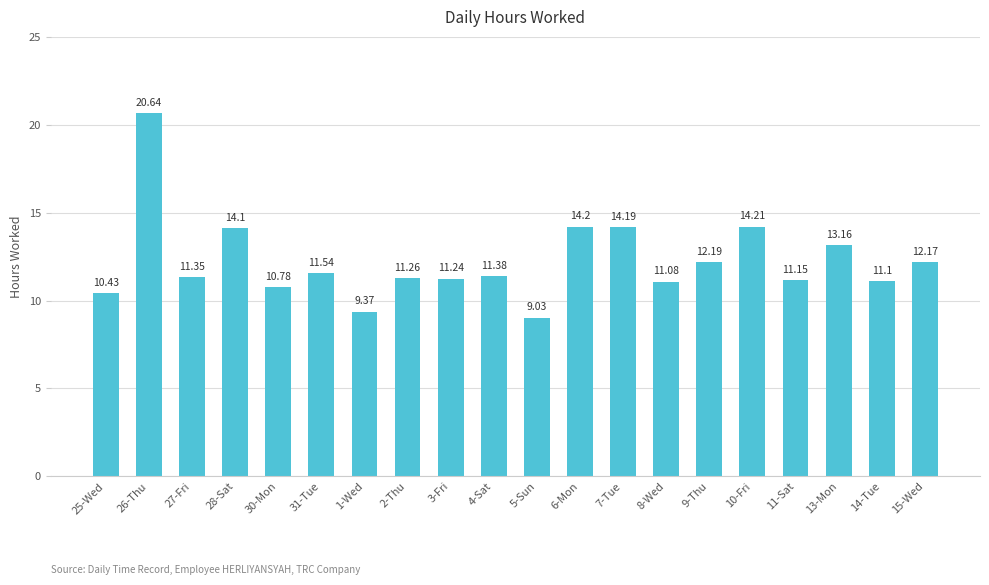

Rank the categories by value from lowest to highest.

5-Sun, 1-Wed, 25-Wed, 30-Mon, 8-Wed, 14-Tue, 11-Sat, 3-Fri, 2-Thu, 27-Fri, 4-Sat, 31-Tue, 15-Wed, 9-Thu, 13-Mon, 28-Sat, 7-Tue, 6-Mon, 10-Fri, 26-Thu